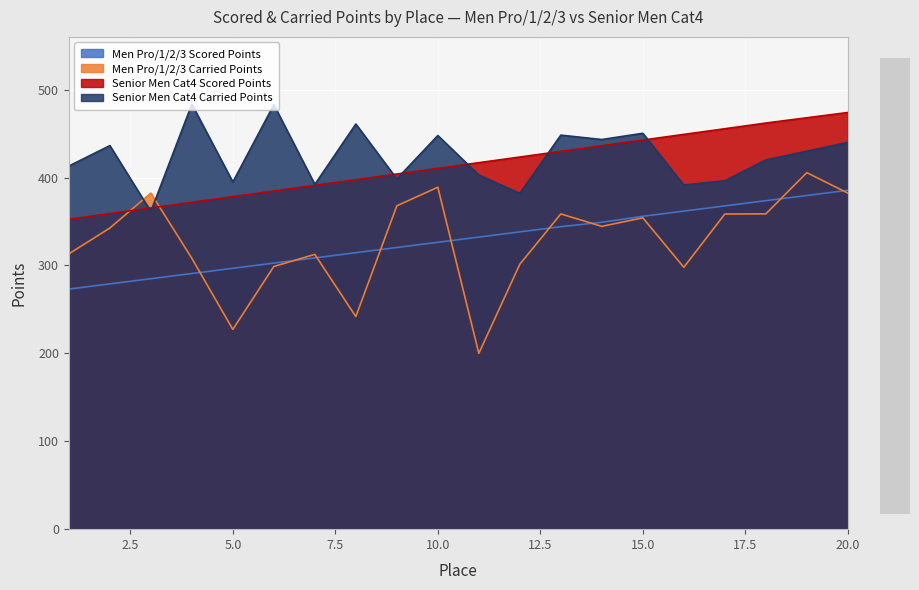

Reading right to left, list all the values displayed in this chart.

Men Pro/1/2/3 Scored Points: 385.5	379.6	373.7	367.8	361.8	355.9	349.1	344.1	338.2	332.2	326.3	320.4	314.5	308.6	302.7	296.8	290.8	284.9	279.0	273.1
Men Pro/1/2/3 Carried Points: 382.3	405.6	358.7	358.5	297.9	354.2	344.5	358.6	301.4	200.0	389.0	367.8	241.8	312.6	298.8	227.2	308.1	382.3	342.6	313.1
Senior Men Cat4 Scored Points: 474.0	468.0	462.0	455.5	449.1	442.6	436.2	429.8	423.3	416.9	410.5	404.0	397.6	391.2	384.7	378.3	371.9	365.4	359.0	352.6
Senior Men Cat4 Carried Points: 440.0	430.0	420.0	396.4	391.5	450.4	443.3	448.2	382.0	402.9	447.8	398.4	460.9	392.2	482.8	394.9	483.4	361.4	436.3	413.1